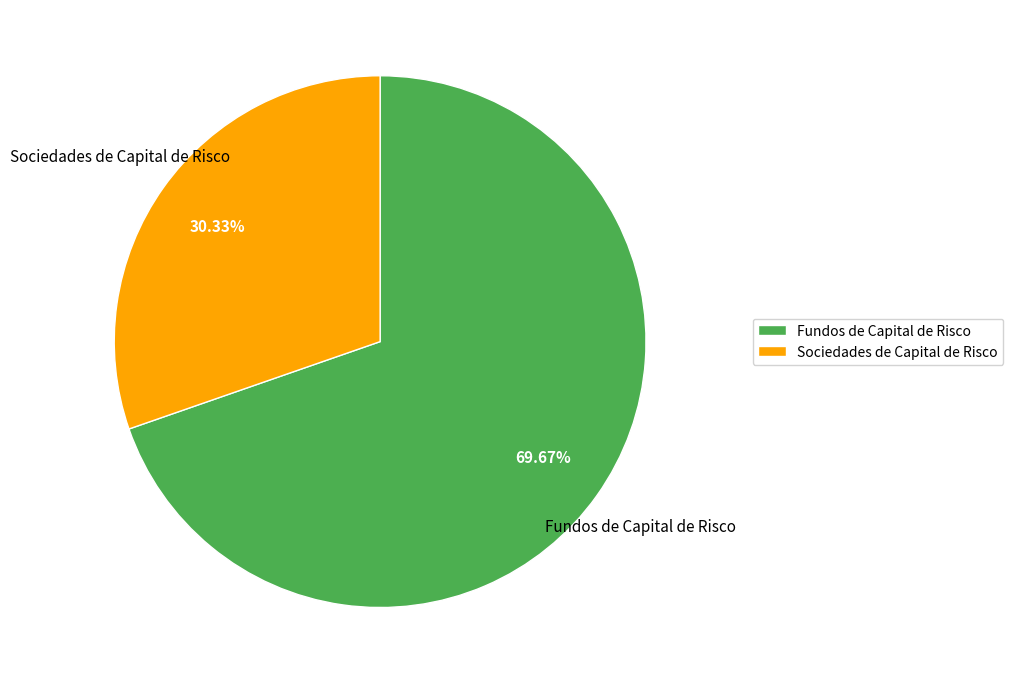

Is it true that Fundos de Capital de Risco is 83% of the pie?

False